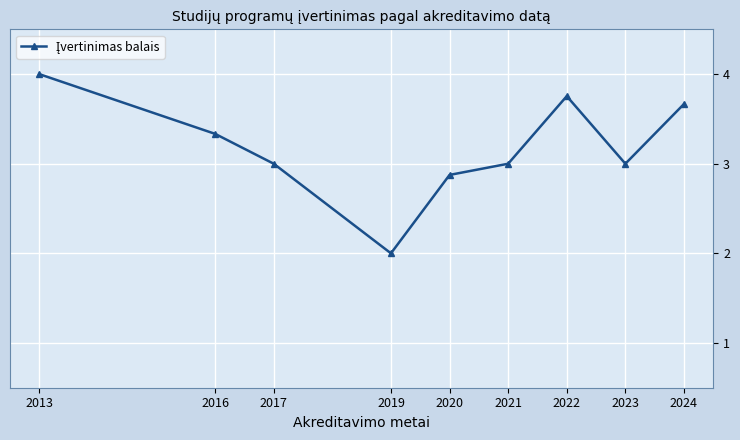

What is the value of the 6th point from the left?

3.0